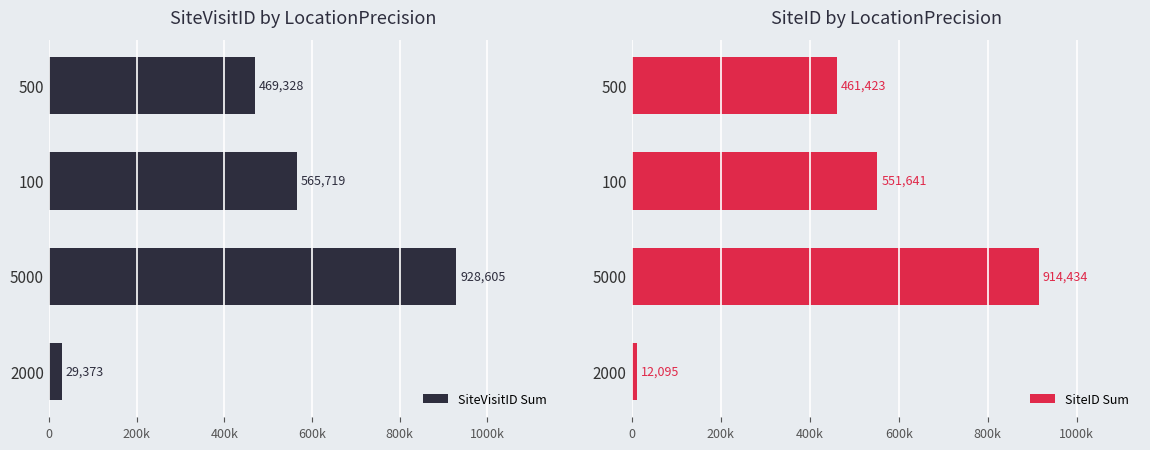

The value of SiteVisitID Sum at 500 is 732233. True or false?

False